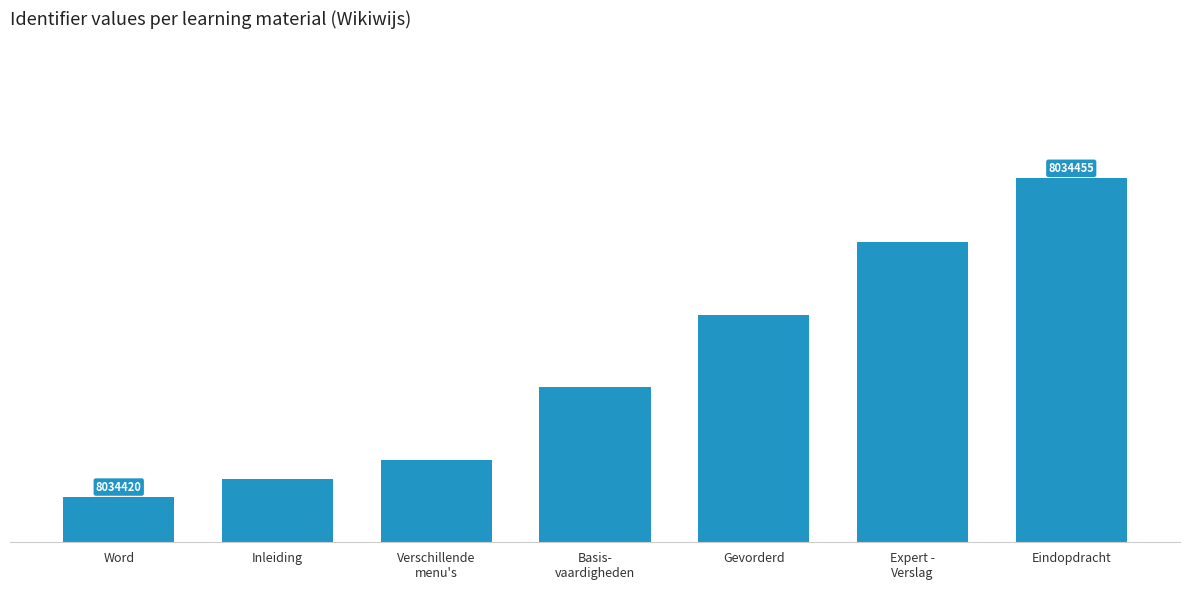

Are the bars horizontal?

No